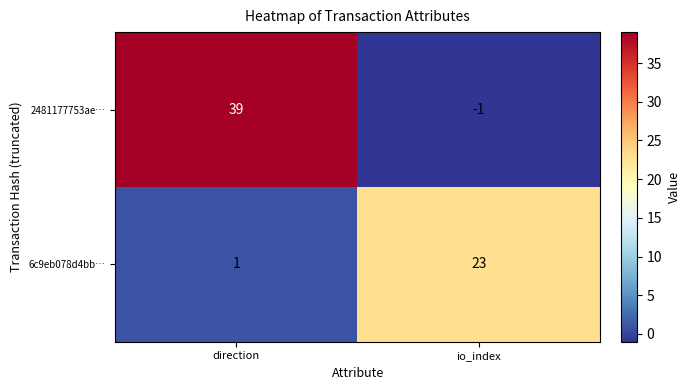

The value of 6c9eb078d4bb… at direction is 0. True or false?

False